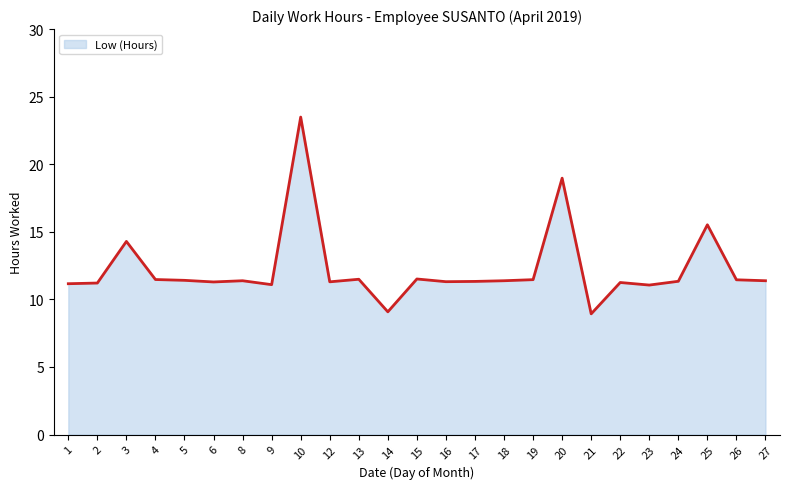

Approximately how many times larger is the value at 17 compared to 20?

0.6